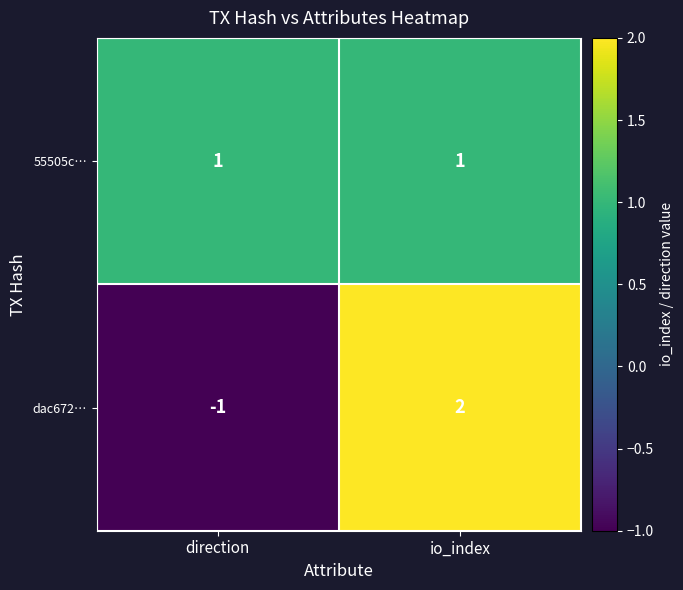

What is the difference between the dac672… values at direction and io_index?

3